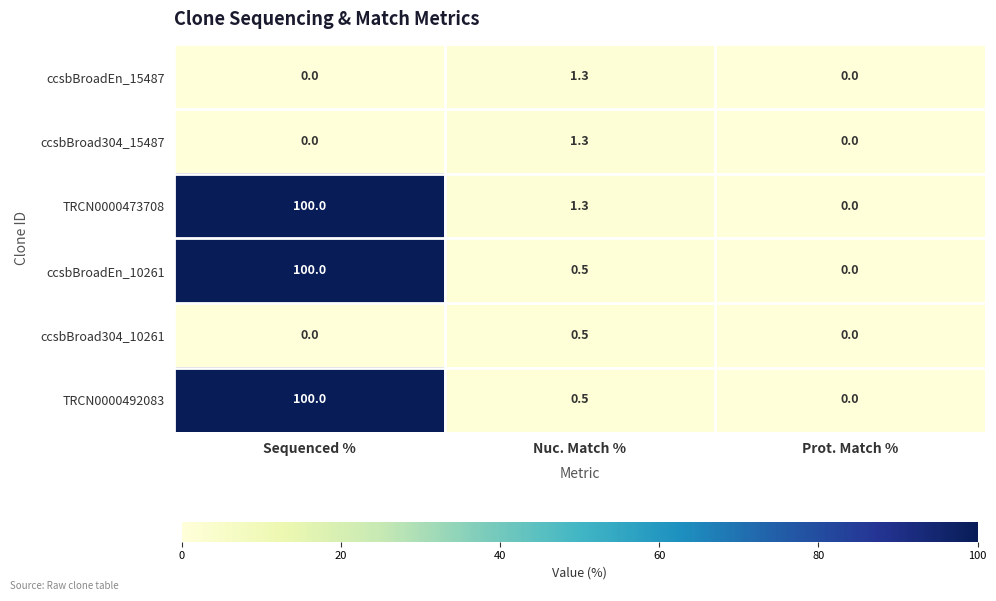

Rank the categories by ccsbBroadEn_10261 value from highest to lowest.

Sequenced %, Nuc. Match %, Prot. Match %